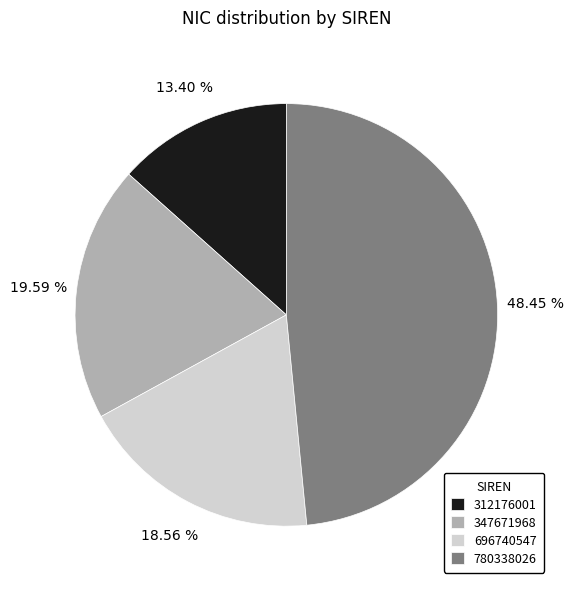

Does 347671968 account for over 50% of the chart?

No